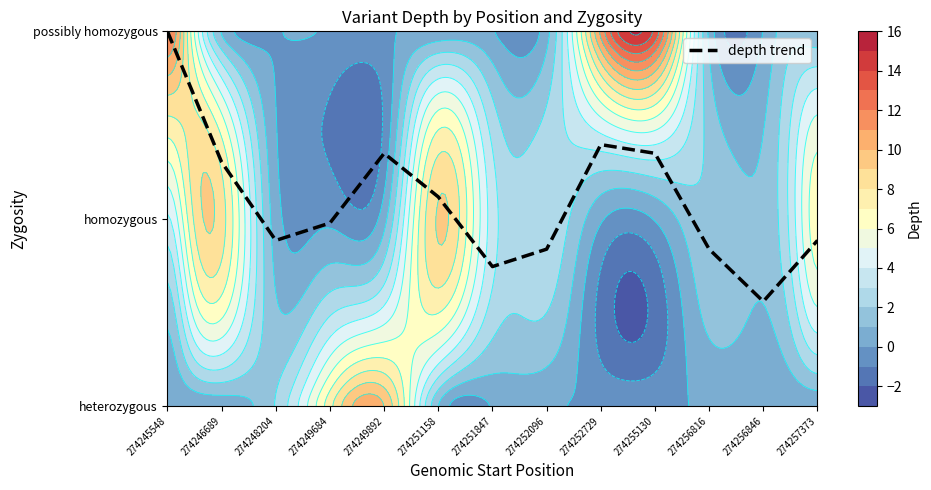

What is the difference between the maximum and minimum values?

1.4